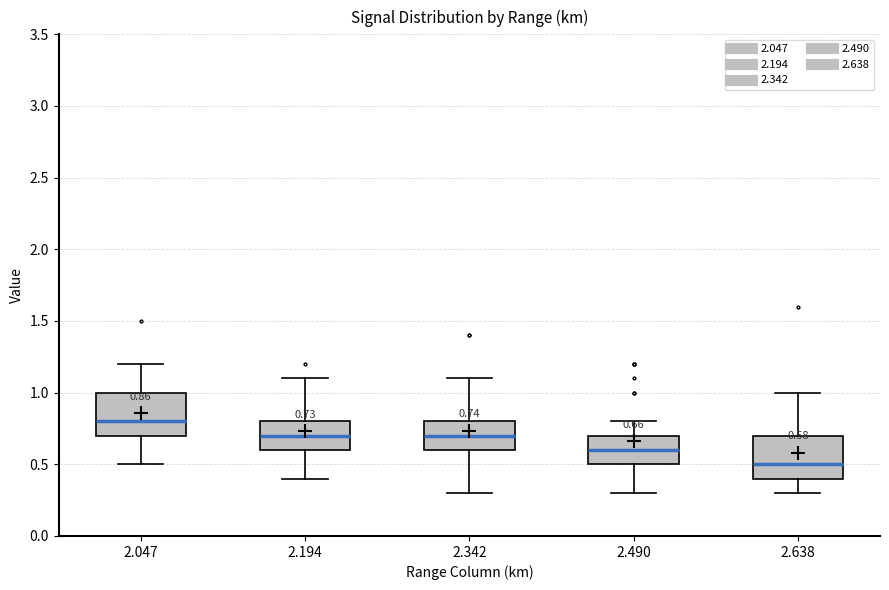

Which box's median line is the lowest?

2.638